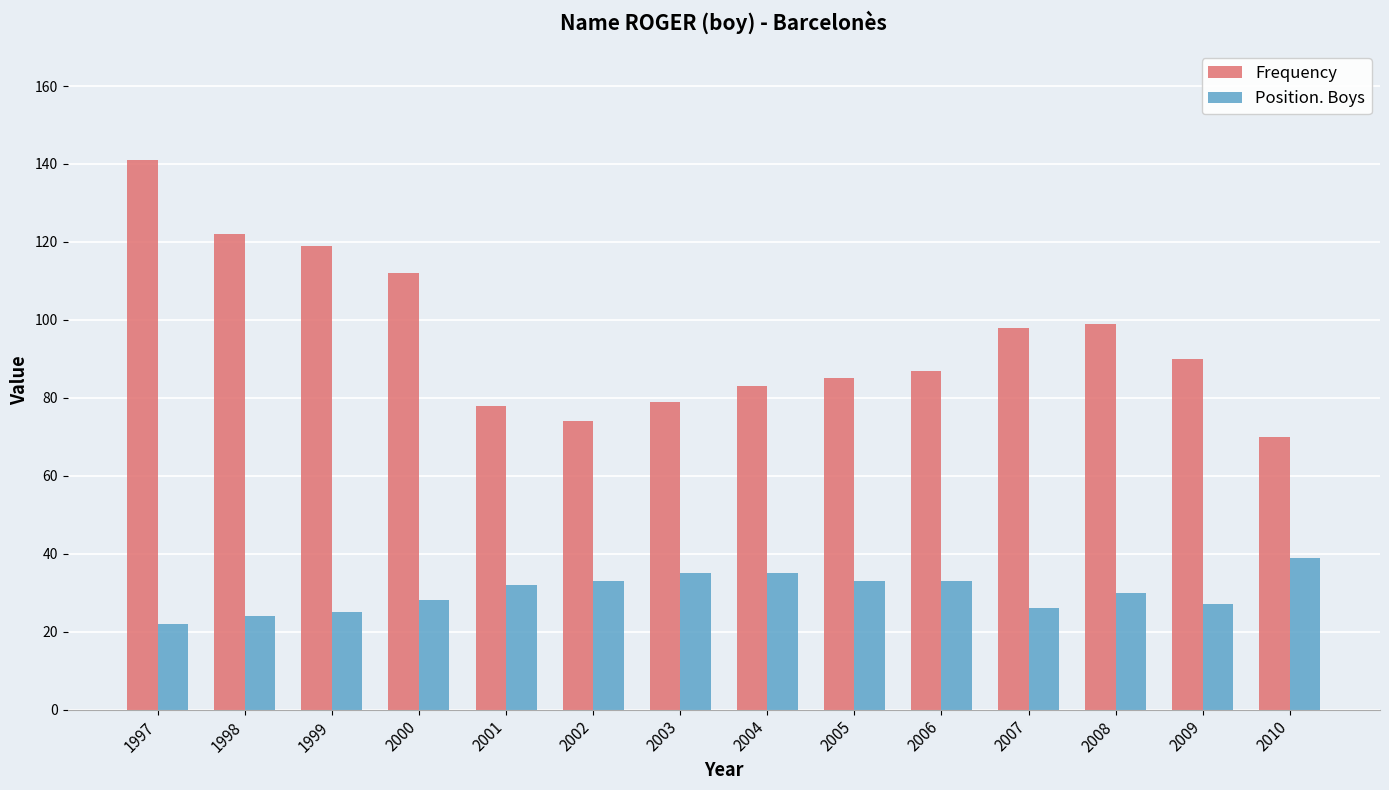

How many data points in Position. Boys are less than 32?

7